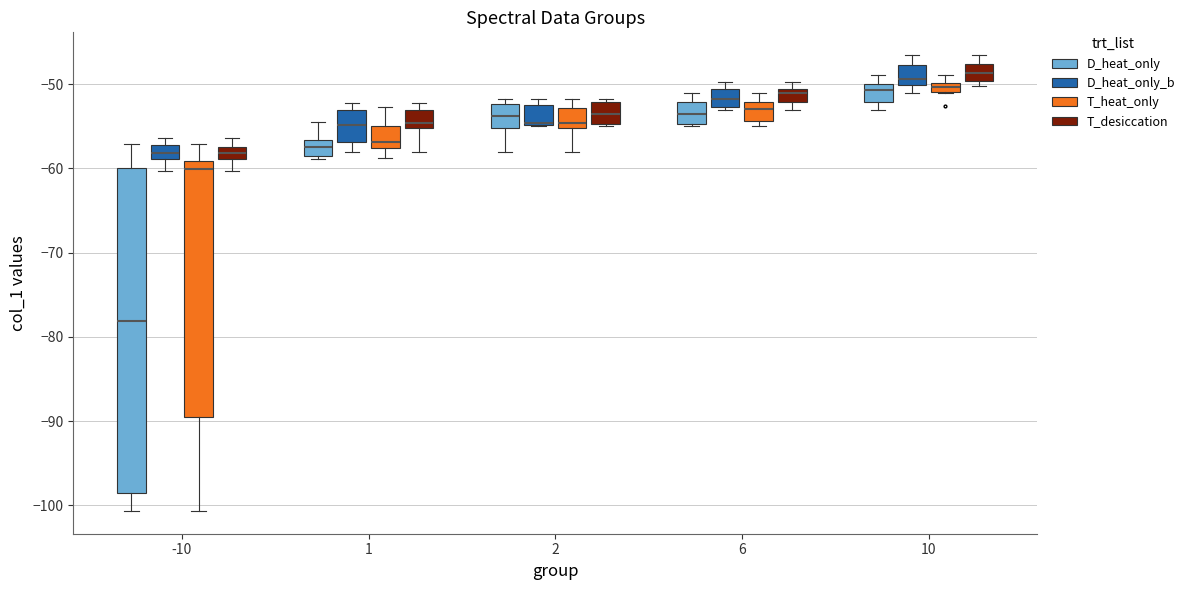

Where is the upper edge of the box for 1 (T_heat_only) on the y-axis? The values are not printed on the chart, so give them approximately, as read against the axis.

-55